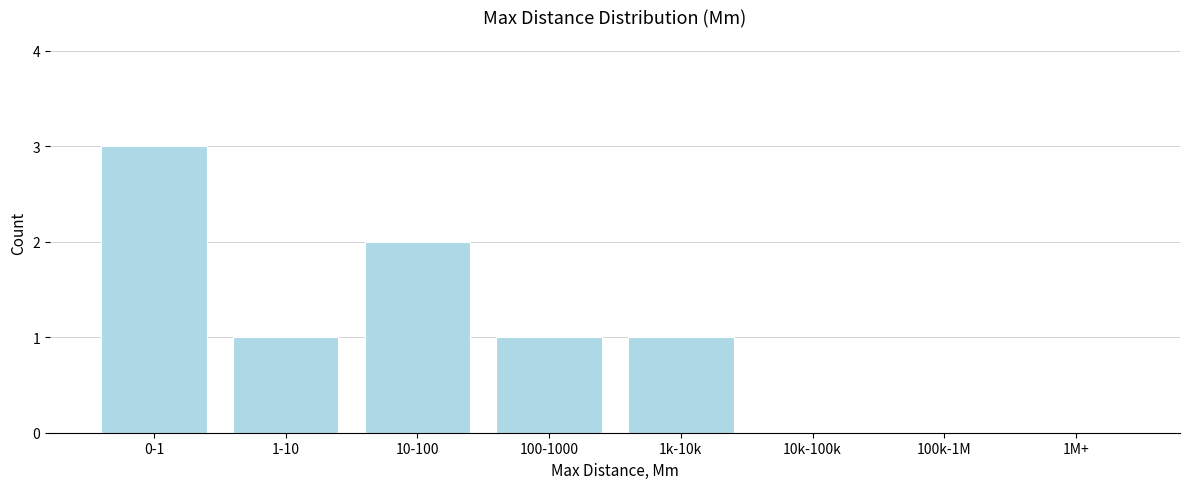

Reading left to right, transcribe all the data shown in this chart.

0-1=3	1-10=1	10-100=2	100-1000=1	1k-10k=1	10k-100k=0	100k-1M=0	1M+=0